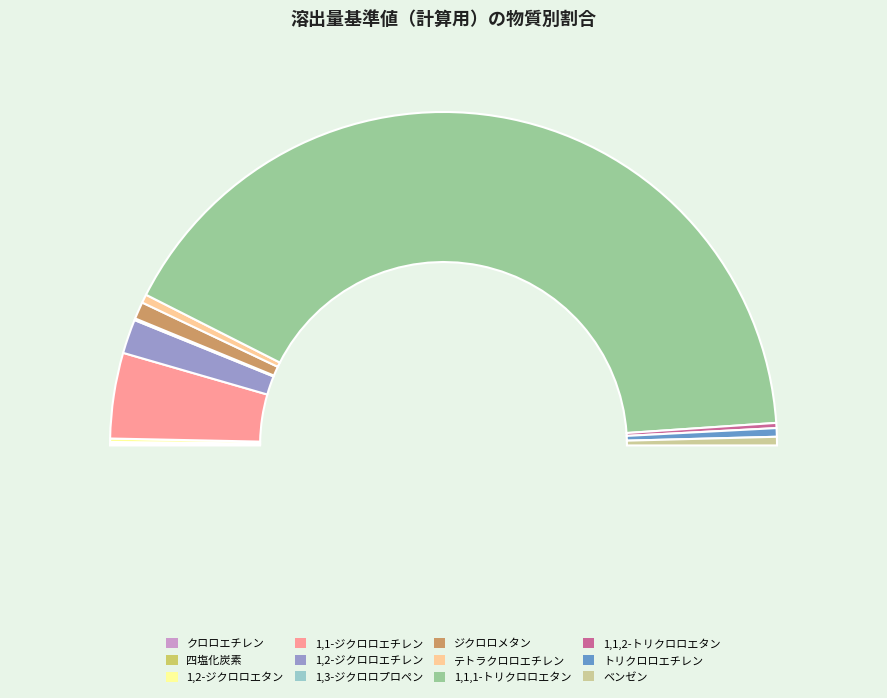

Count the number of slices in the pie.

12